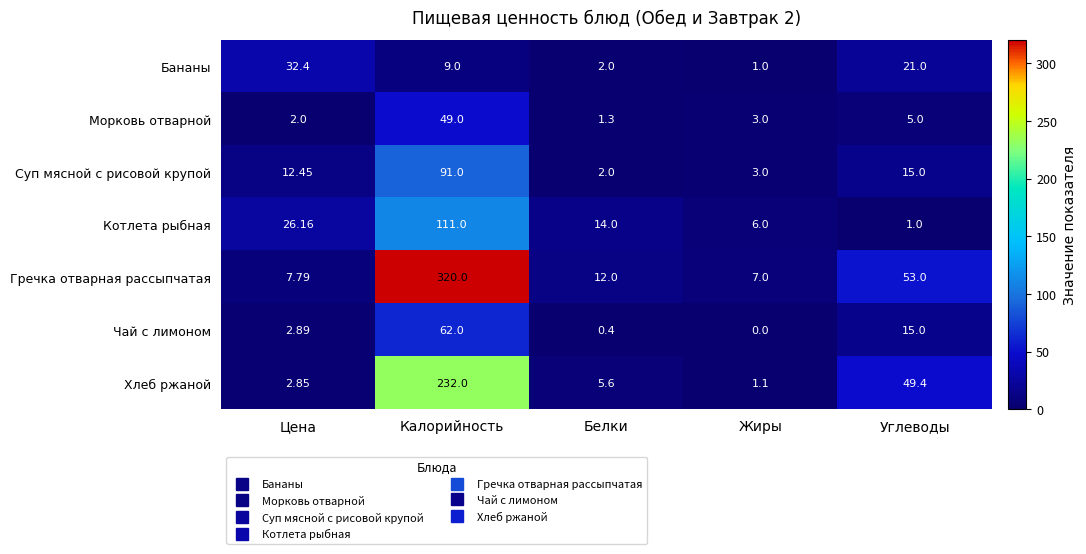

Which series has the largest total across all categories?

Гречка отварная рассыпчатая